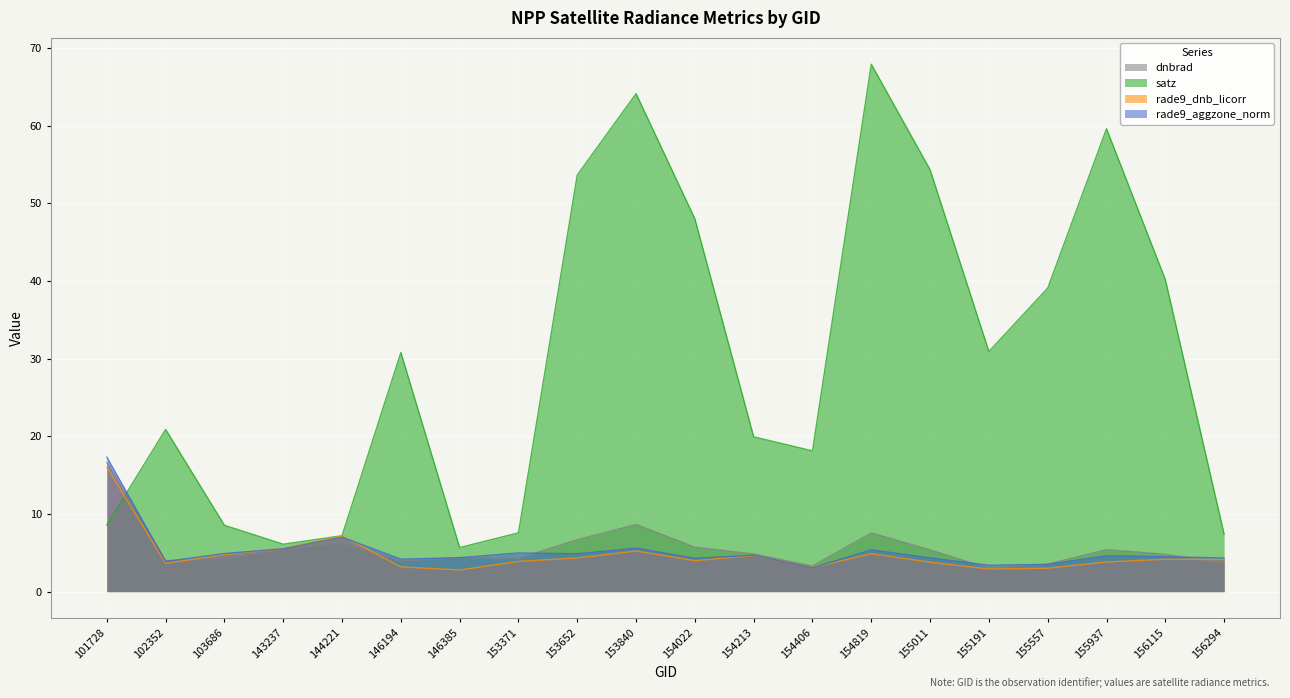

What is the difference between the maximum and minimum values in the satz series?

62.2